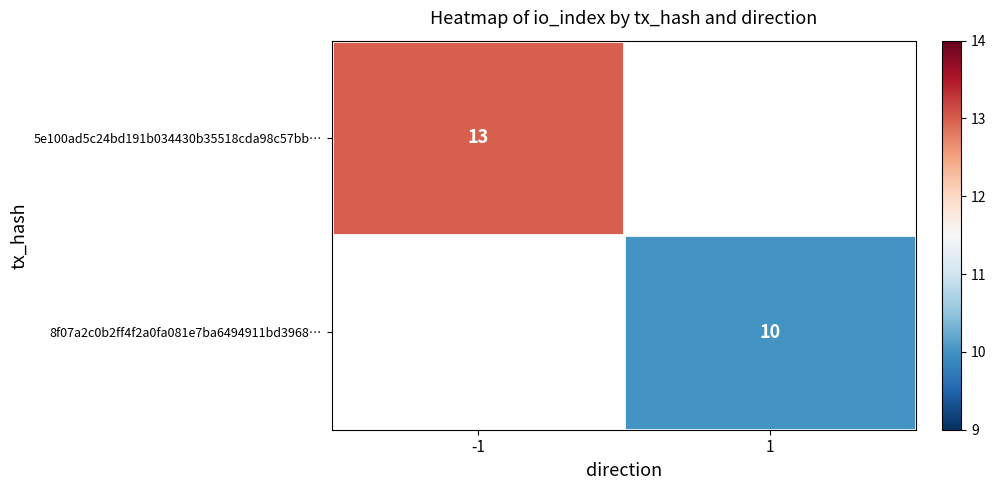

The value of 8f07a2c0b2ff4f2a0fa081e7ba6494911bd3968… at 1 is 5.7. True or false?

False